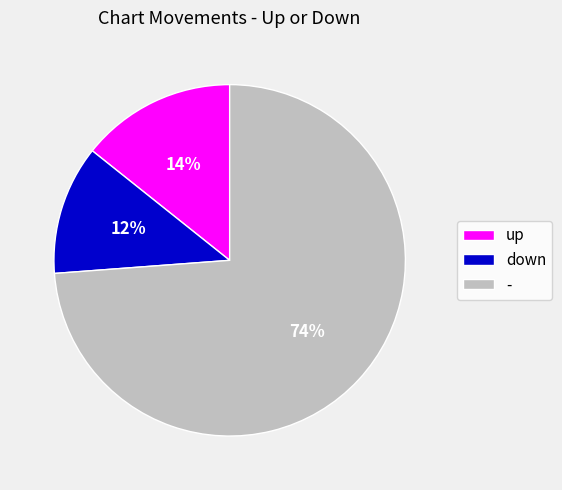

True or false: - accounts for 74% of the total.

True